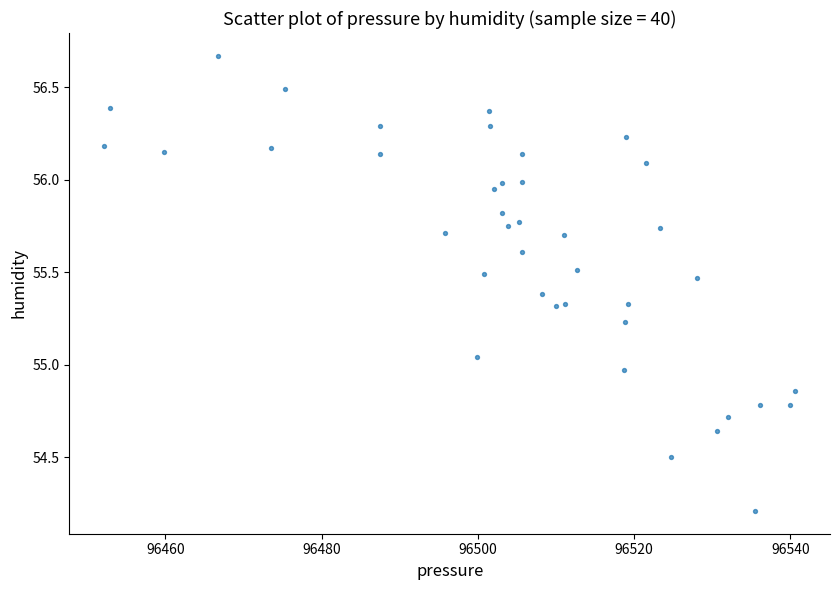

What is the range of X values (max minus min)?

88.5